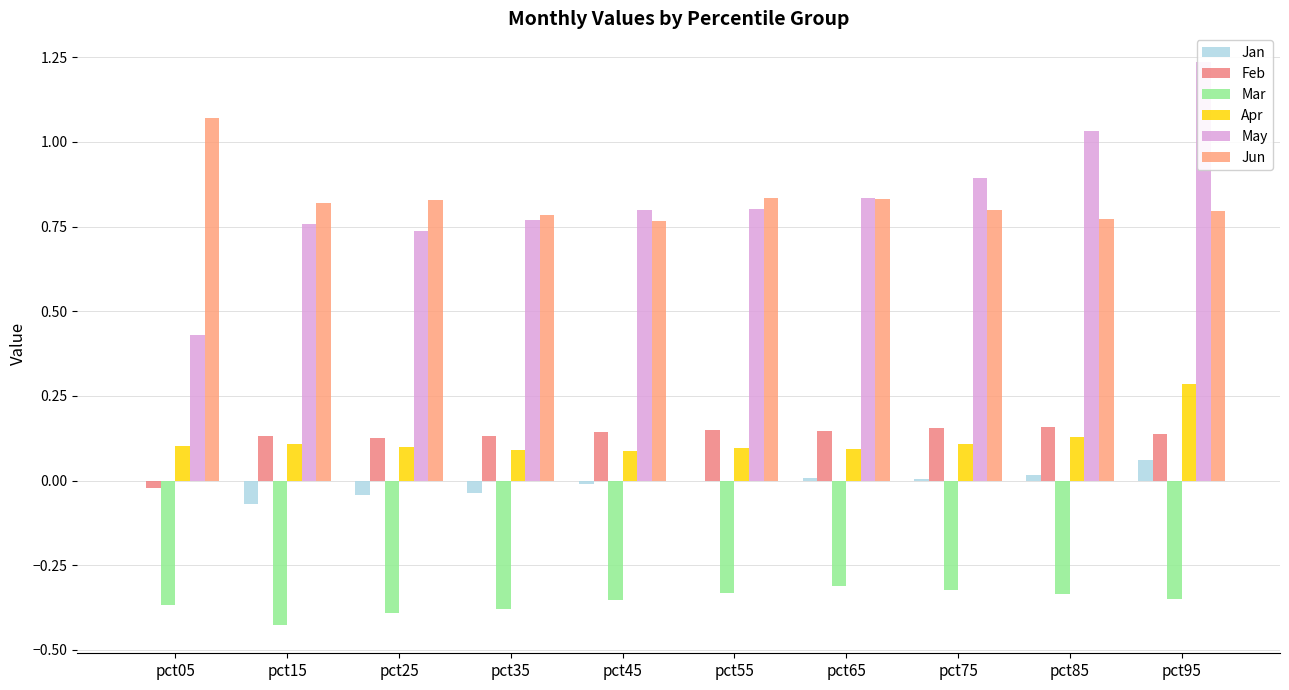

What is the total value across all series at pct75?

1.6